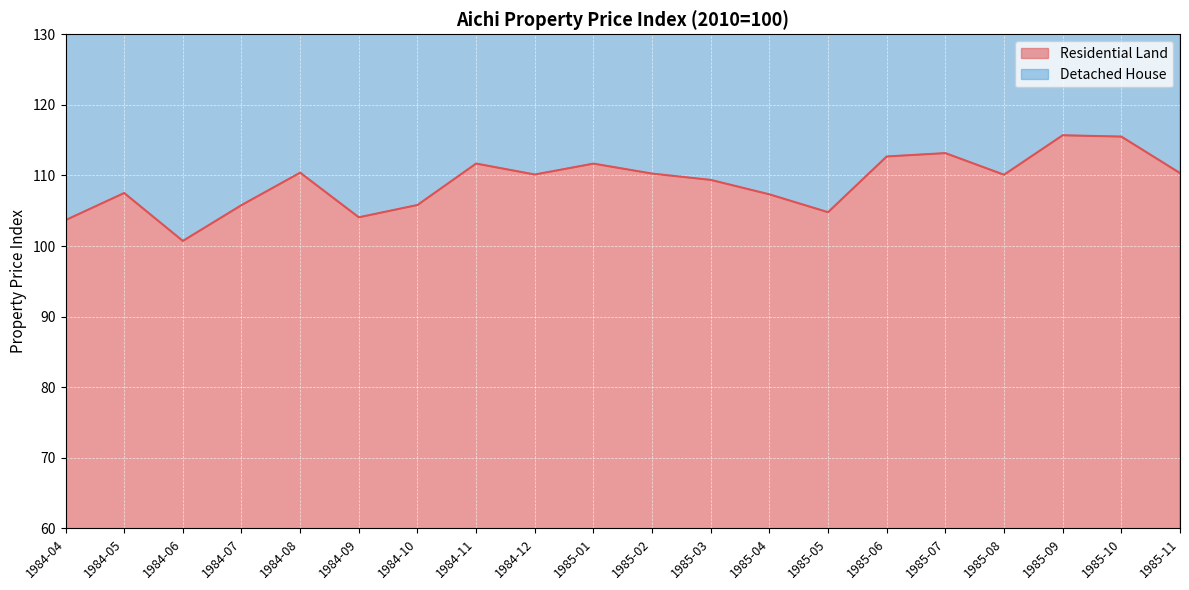

What is the smallest value displayed?

100.7